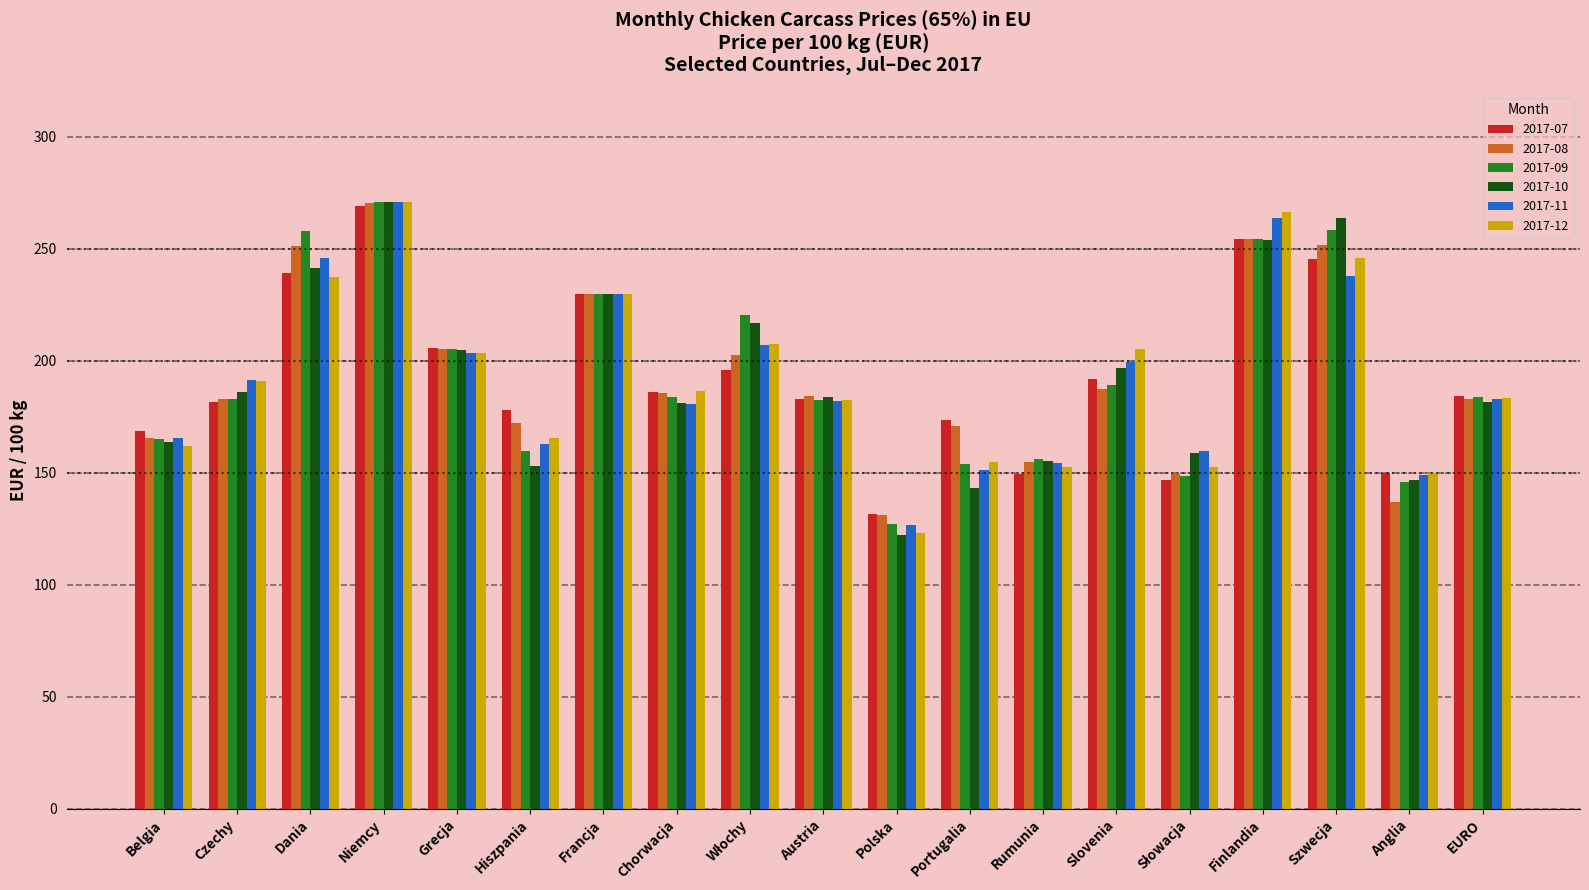

True or false: 2017-07 has a value of 186.2 at Chorwacja.

True